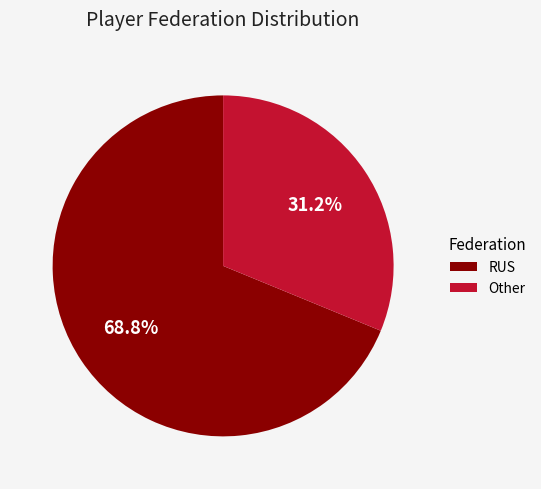

To the nearest percent, what is the average slice percentage?

50%